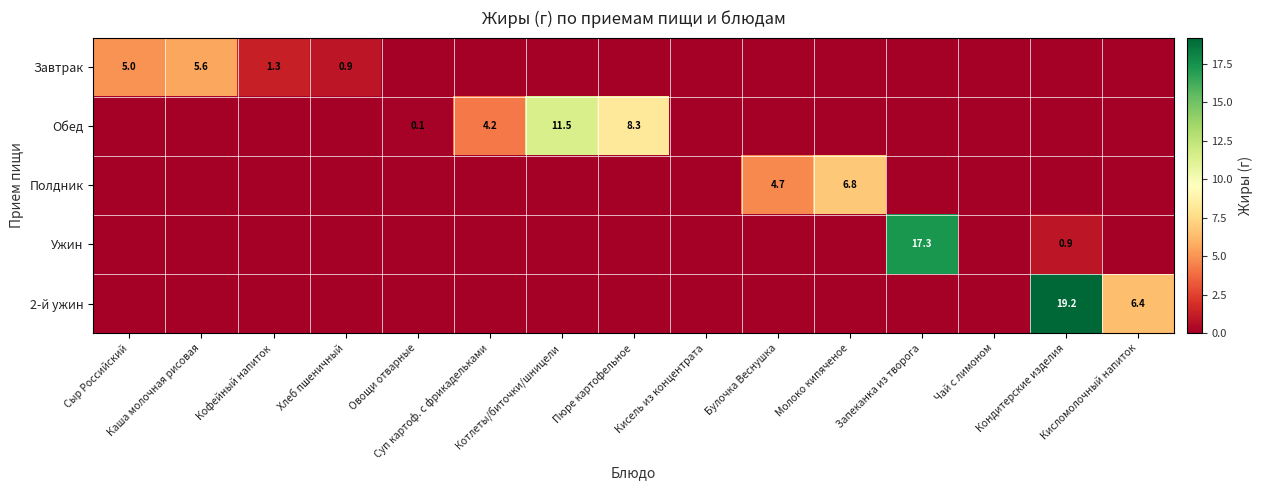

How many data points does each series have?

15